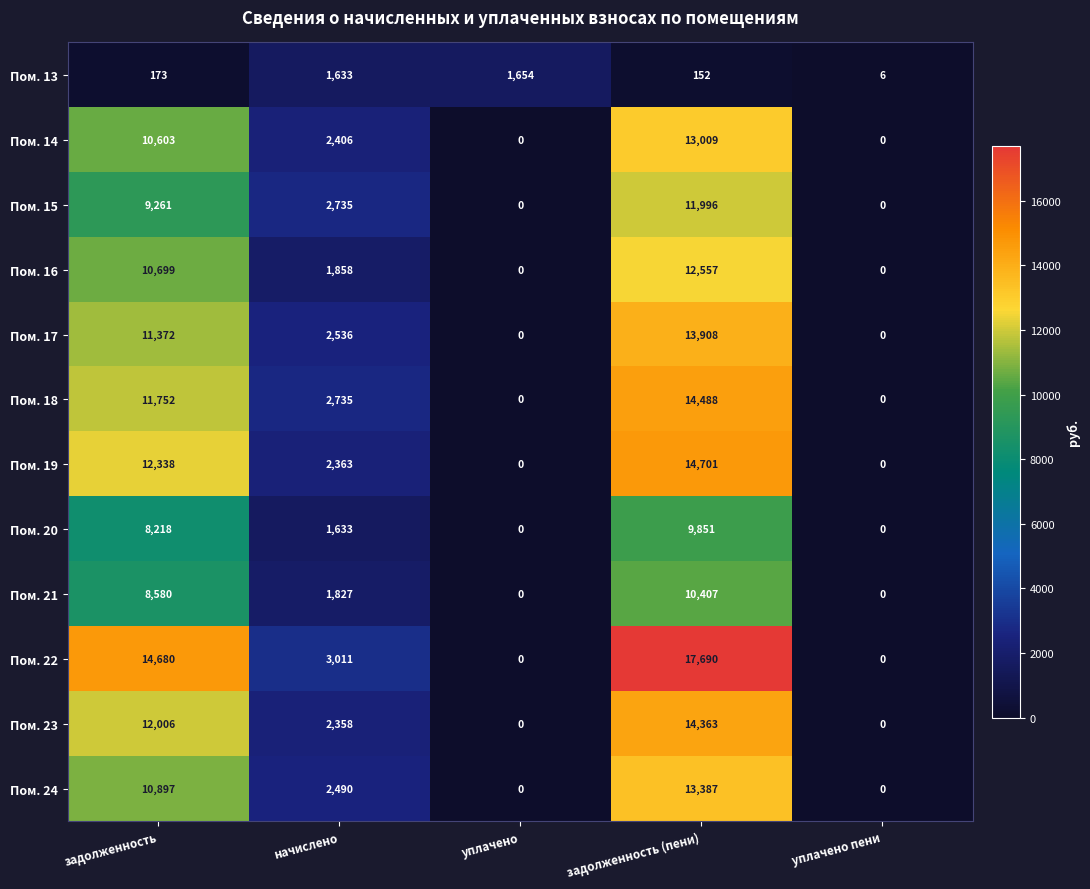

Which category has the highest value across all series?

задолженность (пени)